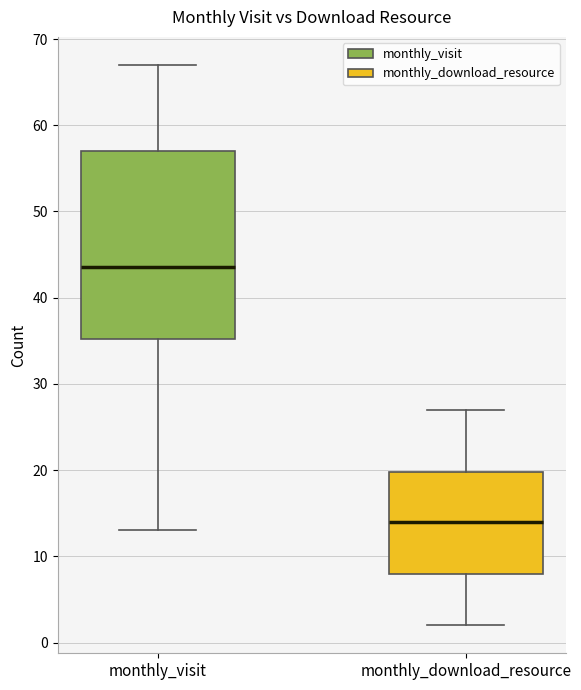

Reading left to right, read every box against the y-axis: the position of its median line, the range the box covers, and the ends of its whiskers. The values are not printed on the chart, so give them approximately, as read against the axis.

monthly_visit: median 44, box 35 to 57, whiskers 13 to 67
monthly_download_resource: median 14, box 8 to 20, whiskers 2 to 27